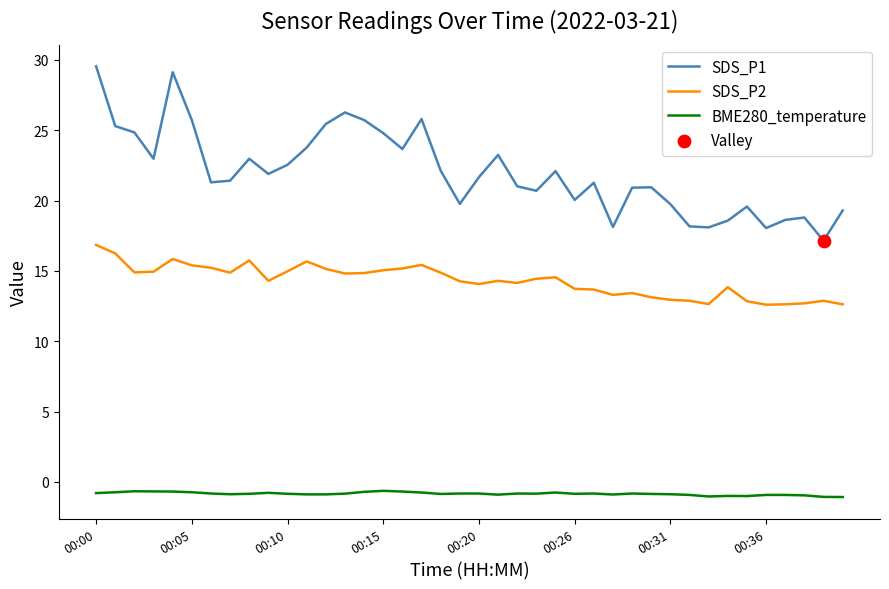

Which series has the largest range (max minus min)?

SDS_P1